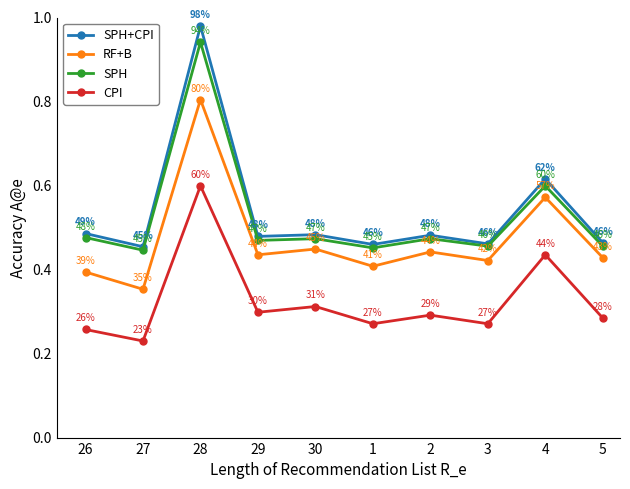

At which label is CPI closest to 0?

27